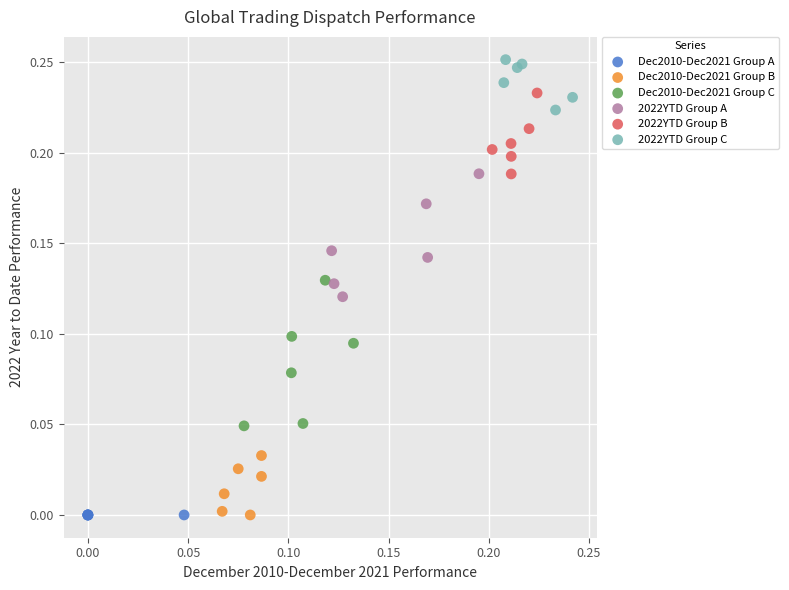

Which series contains the highest Y value?

2022YTD Group C